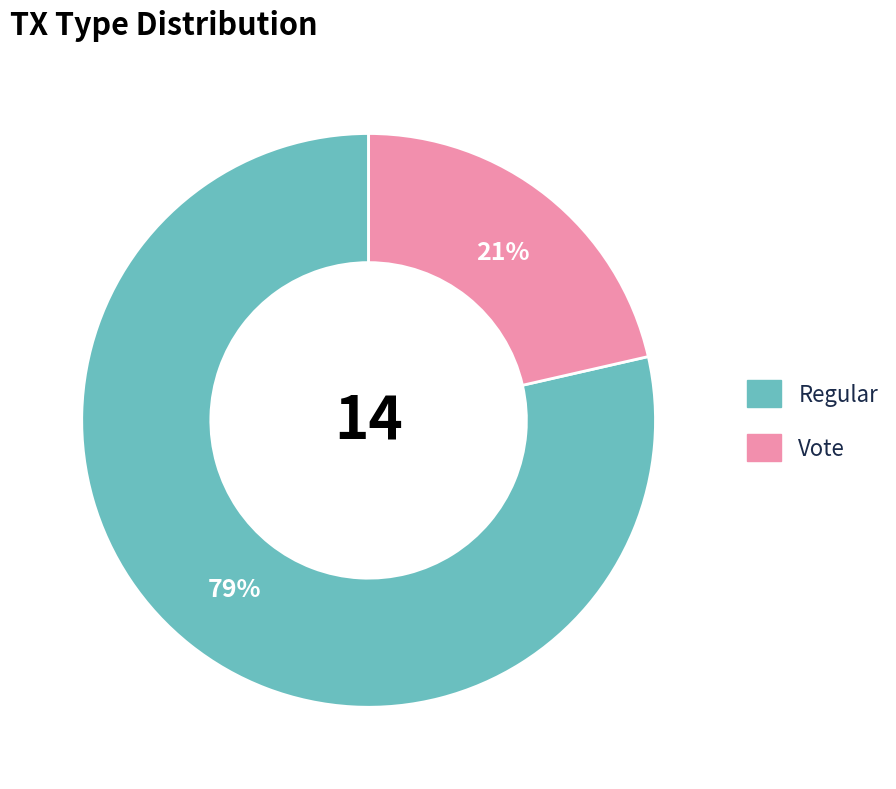

Count the number of slices in the pie.

2